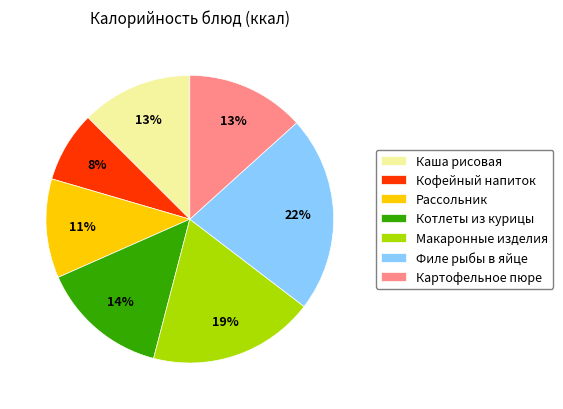

What is the smallest slice in the pie chart?

Кофейный напиток